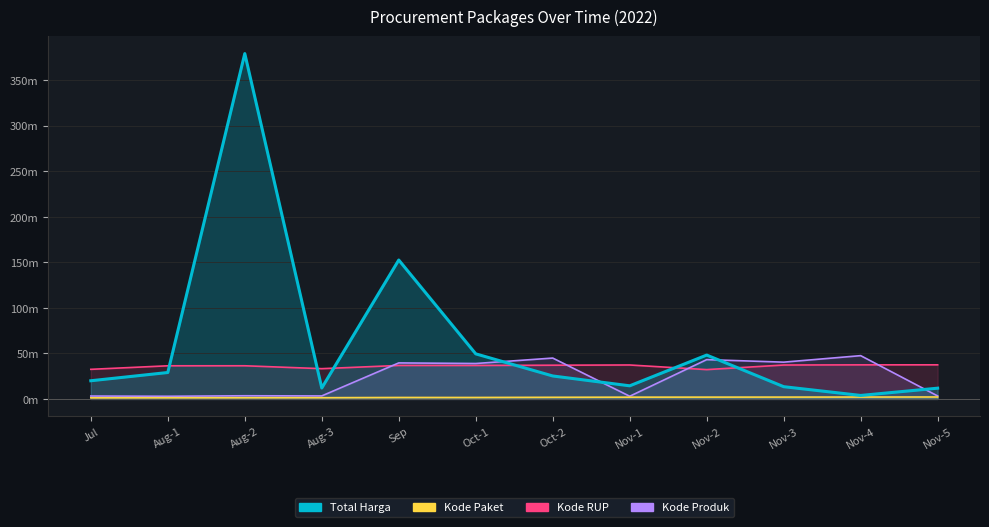

Count the Kode RUP values in the range 0 to 1.

12